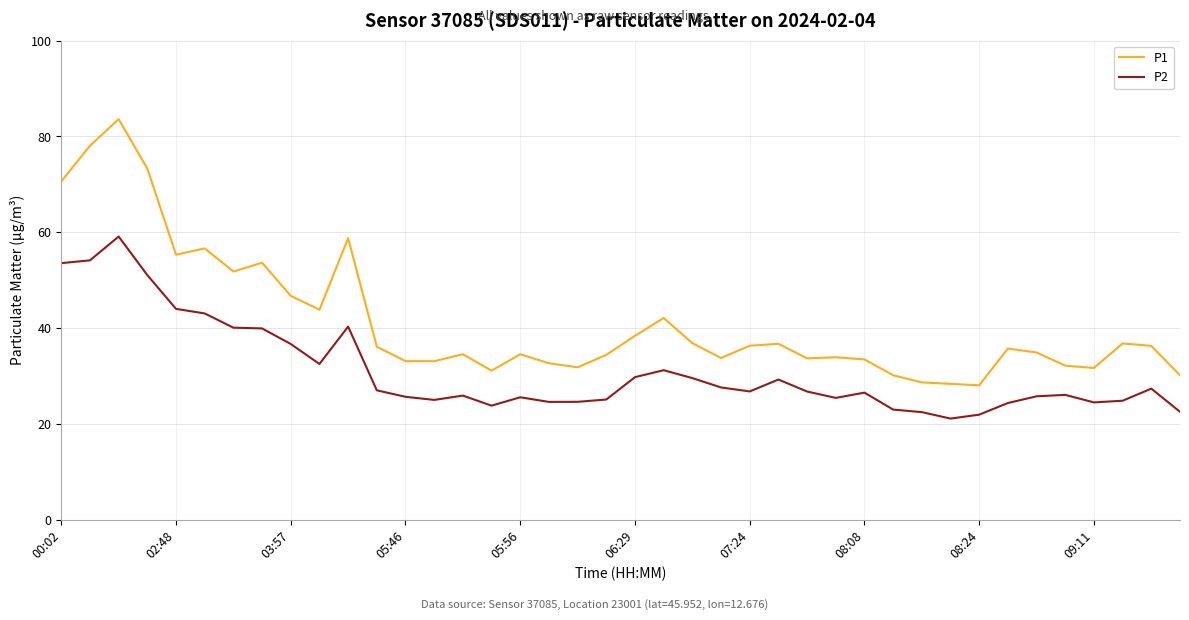

Which series has the largest total across all categories?

P1